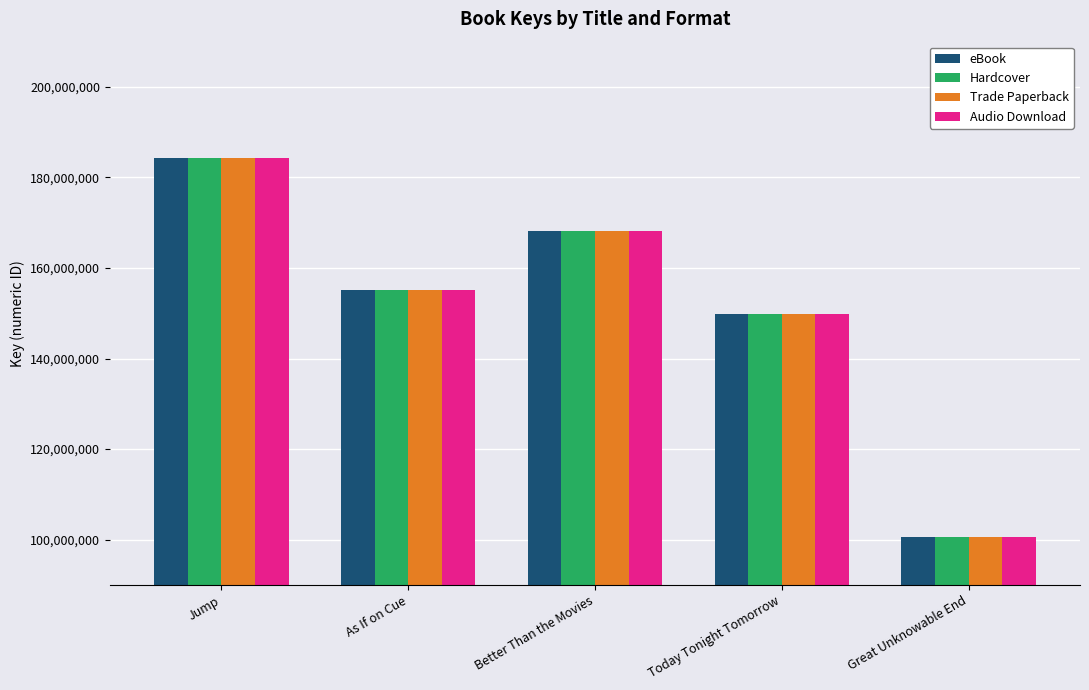

List the labels in order of Audio Download value, largest first.

Jump, Better Than the Movies, As If on Cue, Today Tonight Tomorrow, Great Unknowable End